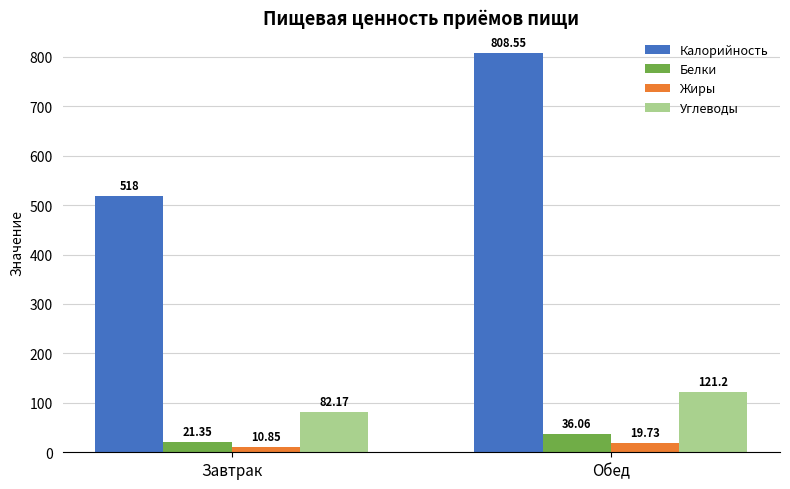

Which series has the largest total across all categories?

Калорийность